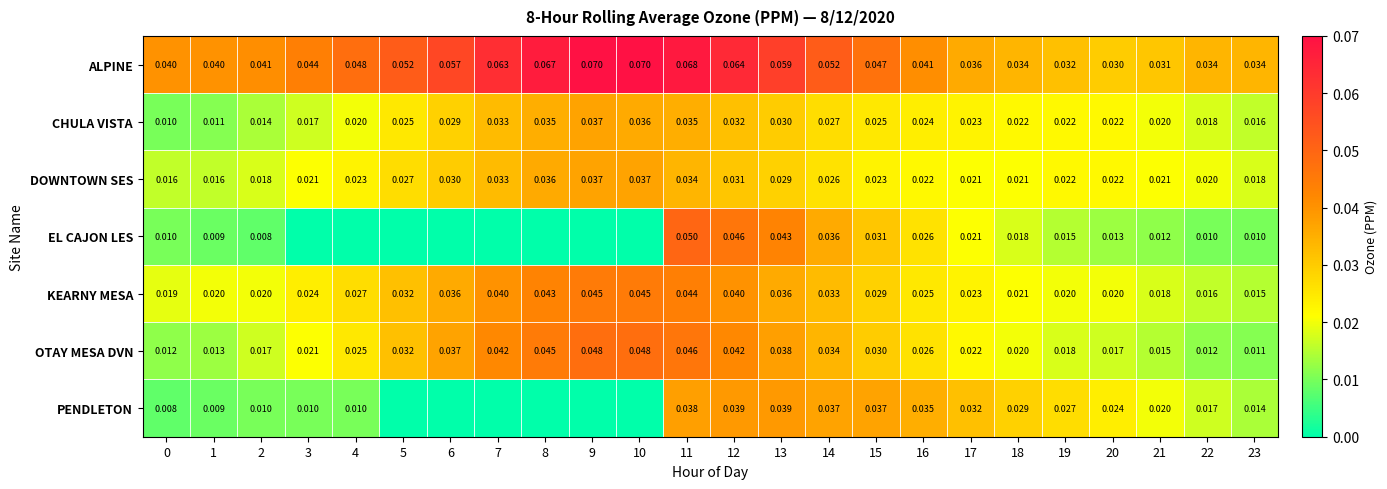

What is the total value across all series at 16?

0.2